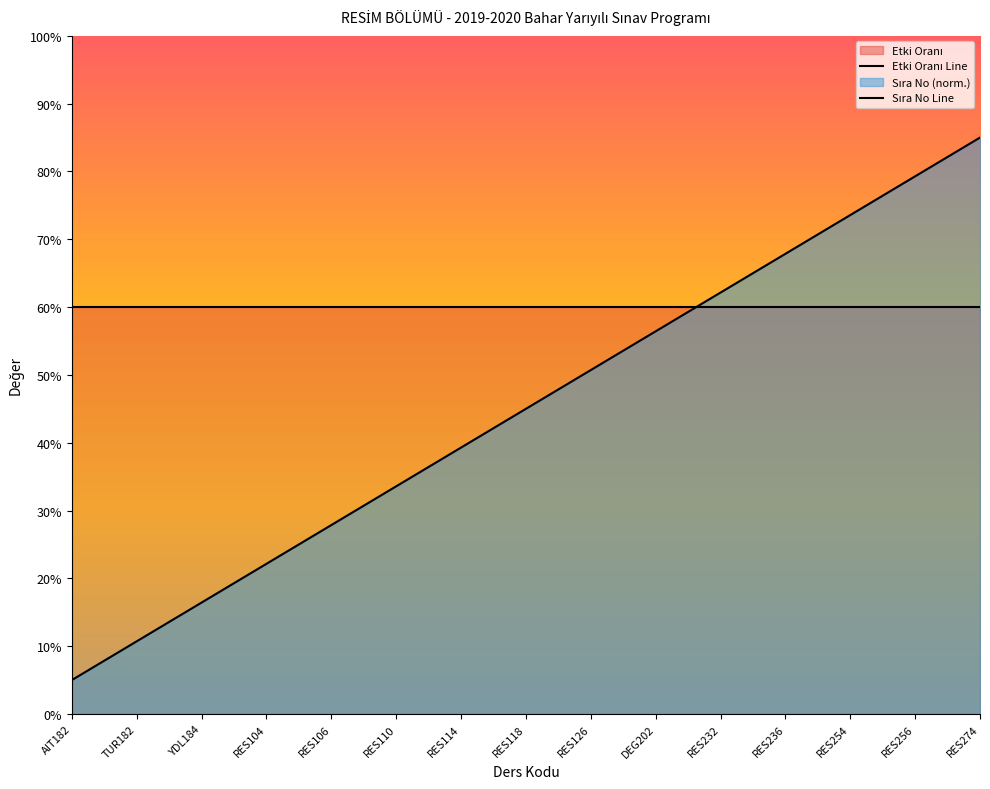

What is the change in value from RES104 to RES232?

+0.4